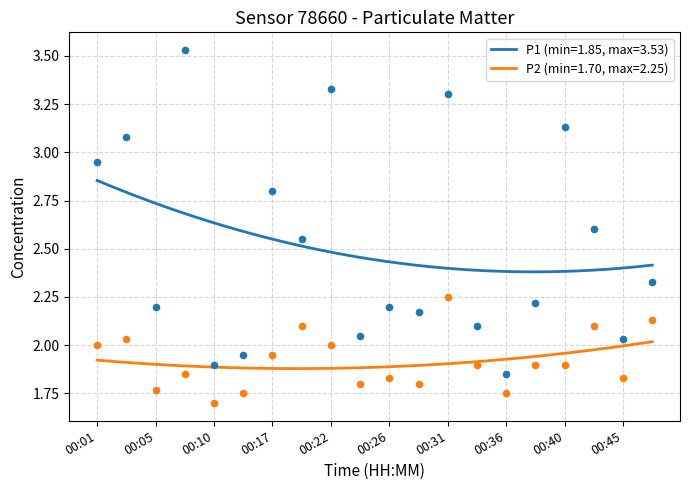

Is the value of P2 at 00:22 greater than the value of P1 at 00:05?

No